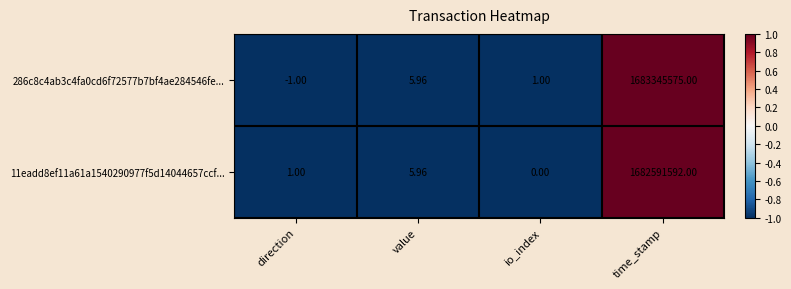

At which category is the sum across all series the highest?

time_stamp